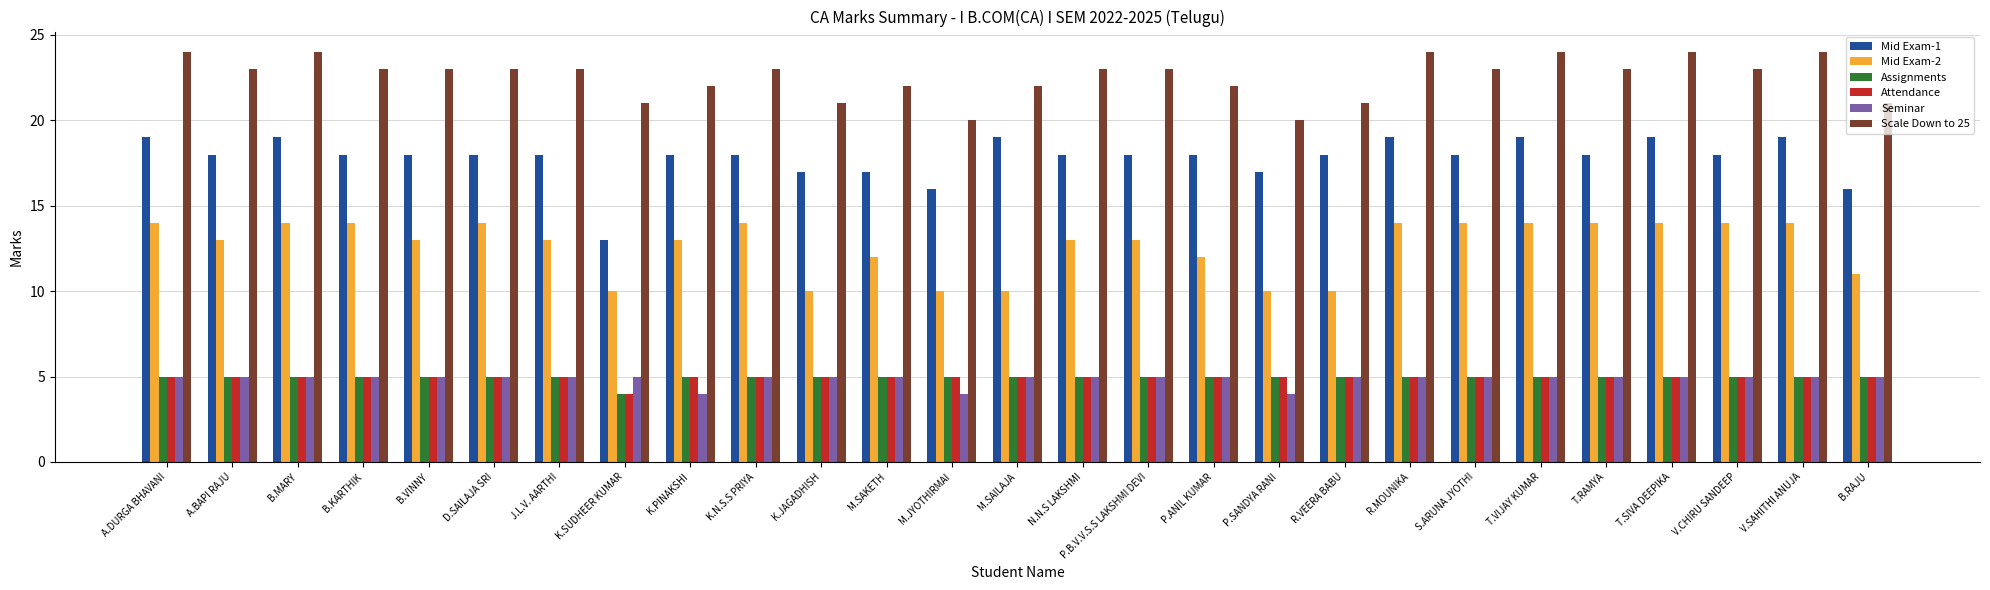

Reading left to right, what are all the values shown in this chart?

Mid Exam-1: A.DURGA BHAVANI=19	A.BAPI RAJU=18	B.MARY=19	B.KARTHIK=18	B.VINNY=18	D.SAILAJA SRI=18	J.L.V. AARTHI=18	K.SUDHEER KUMAR=13	K.PINAKSHI=18	K.N.S.S PRIYA=18	K.JAGADHISH=17	M.SAKETH=17	M.JYOTHIRMAI=16	M.SAILAJA=19	N.N.S LAKSHMI=18	P.B.V.V.S.S LAKSHMI DEVI=18	P.ANIL KUMAR=18	P.SANDYA RANI=17	R.VEERA BABU=18	R.MOUNIKA=19	S.ARUNA JYOTHI=18	T.VIJAY KUMAR=19	T.RAMYA=18	T.SIVA DEEPIKA=19	V.CHIRU SANDEEP=18	V.SAHITHI ANUJA=19	B.RAJU=16
Mid Exam-2: A.DURGA BHAVANI=14	A.BAPI RAJU=13	B.MARY=14	B.KARTHIK=14	B.VINNY=13	D.SAILAJA SRI=14	J.L.V. AARTHI=13	K.SUDHEER KUMAR=10	K.PINAKSHI=13	K.N.S.S PRIYA=14	K.JAGADHISH=10	M.SAKETH=12	M.JYOTHIRMAI=10	M.SAILAJA=10	N.N.S LAKSHMI=13	P.B.V.V.S.S LAKSHMI DEVI=13	P.ANIL KUMAR=12	P.SANDYA RANI=10	R.VEERA BABU=10	R.MOUNIKA=14	S.ARUNA JYOTHI=14	T.VIJAY KUMAR=14	T.RAMYA=14	T.SIVA DEEPIKA=14	V.CHIRU SANDEEP=14	V.SAHITHI ANUJA=14	B.RAJU=11
Assignments: A.DURGA BHAVANI=5	A.BAPI RAJU=5	B.MARY=5	B.KARTHIK=5	B.VINNY=5	D.SAILAJA SRI=5	J.L.V. AARTHI=5	K.SUDHEER KUMAR=4	K.PINAKSHI=5	K.N.S.S PRIYA=5	K.JAGADHISH=5	M.SAKETH=5	M.JYOTHIRMAI=5	M.SAILAJA=5	N.N.S LAKSHMI=5	P.B.V.V.S.S LAKSHMI DEVI=5	P.ANIL KUMAR=5	P.SANDYA RANI=5	R.VEERA BABU=5	R.MOUNIKA=5	S.ARUNA JYOTHI=5	T.VIJAY KUMAR=5	T.RAMYA=5	T.SIVA DEEPIKA=5	V.CHIRU SANDEEP=5	V.SAHITHI ANUJA=5	B.RAJU=5
Attendance: A.DURGA BHAVANI=5	A.BAPI RAJU=5	B.MARY=5	B.KARTHIK=5	B.VINNY=5	D.SAILAJA SRI=5	J.L.V. AARTHI=5	K.SUDHEER KUMAR=4	K.PINAKSHI=5	K.N.S.S PRIYA=5	K.JAGADHISH=5	M.SAKETH=5	M.JYOTHIRMAI=5	M.SAILAJA=5	N.N.S LAKSHMI=5	P.B.V.V.S.S LAKSHMI DEVI=5	P.ANIL KUMAR=5	P.SANDYA RANI=5	R.VEERA BABU=5	R.MOUNIKA=5	S.ARUNA JYOTHI=5	T.VIJAY KUMAR=5	T.RAMYA=5	T.SIVA DEEPIKA=5	V.CHIRU SANDEEP=5	V.SAHITHI ANUJA=5	B.RAJU=5
Seminar: A.DURGA BHAVANI=5	A.BAPI RAJU=5	B.MARY=5	B.KARTHIK=5	B.VINNY=5	D.SAILAJA SRI=5	J.L.V. AARTHI=5	K.SUDHEER KUMAR=5	K.PINAKSHI=4	K.N.S.S PRIYA=5	K.JAGADHISH=5	M.SAKETH=5	M.JYOTHIRMAI=4	M.SAILAJA=5	N.N.S LAKSHMI=5	P.B.V.V.S.S LAKSHMI DEVI=5	P.ANIL KUMAR=5	P.SANDYA RANI=4	R.VEERA BABU=5	R.MOUNIKA=5	S.ARUNA JYOTHI=5	T.VIJAY KUMAR=5	T.RAMYA=5	T.SIVA DEEPIKA=5	V.CHIRU SANDEEP=5	V.SAHITHI ANUJA=5	B.RAJU=5
Scale Down to 25: A.DURGA BHAVANI=24	A.BAPI RAJU=23	B.MARY=24	B.KARTHIK=23	B.VINNY=23	D.SAILAJA SRI=23	J.L.V. AARTHI=23	K.SUDHEER KUMAR=21	K.PINAKSHI=22	K.N.S.S PRIYA=23	K.JAGADHISH=21	M.SAKETH=22	M.JYOTHIRMAI=20	M.SAILAJA=22	N.N.S LAKSHMI=23	P.B.V.V.S.S LAKSHMI DEVI=23	P.ANIL KUMAR=22	P.SANDYA RANI=20	R.VEERA BABU=21	R.MOUNIKA=24	S.ARUNA JYOTHI=23	T.VIJAY KUMAR=24	T.RAMYA=23	T.SIVA DEEPIKA=24	V.CHIRU SANDEEP=23	V.SAHITHI ANUJA=24	B.RAJU=21